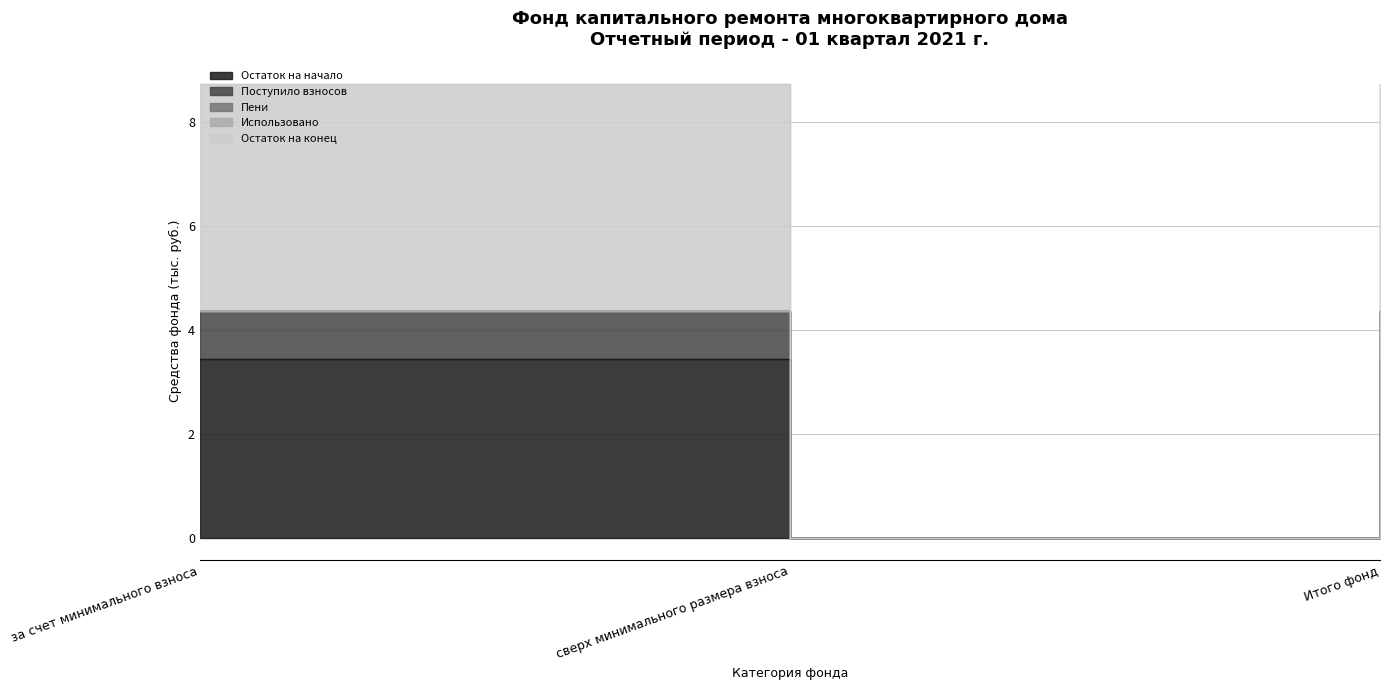

Rank the categories by Остаток на конец value from lowest to highest.

сверх минимального размера взноса, за счет минимального взноса, Итого фонд